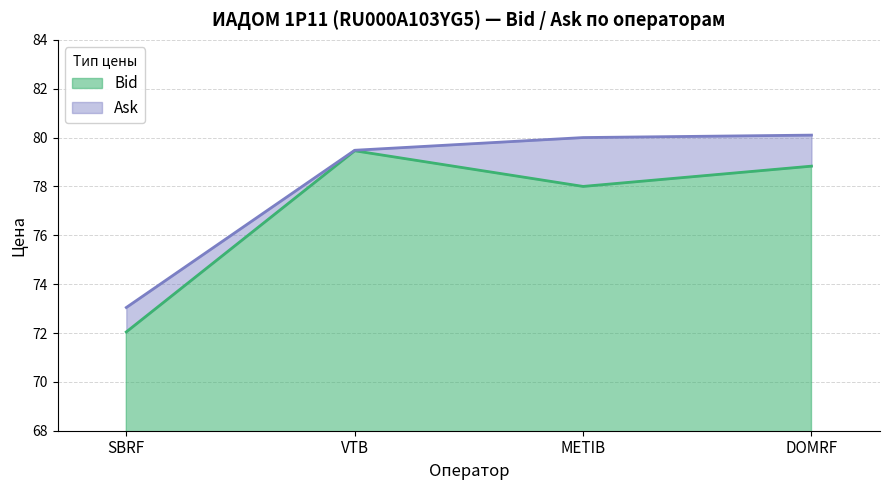

Count the number of data series in this chart.

2